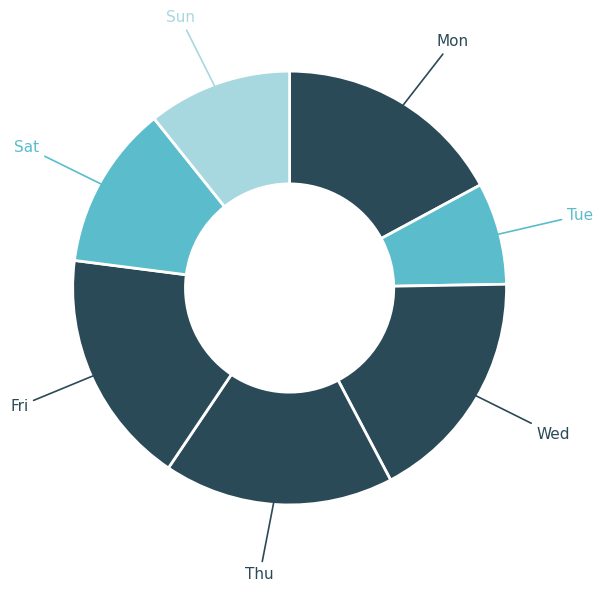

Count the number of slices in the pie.

7